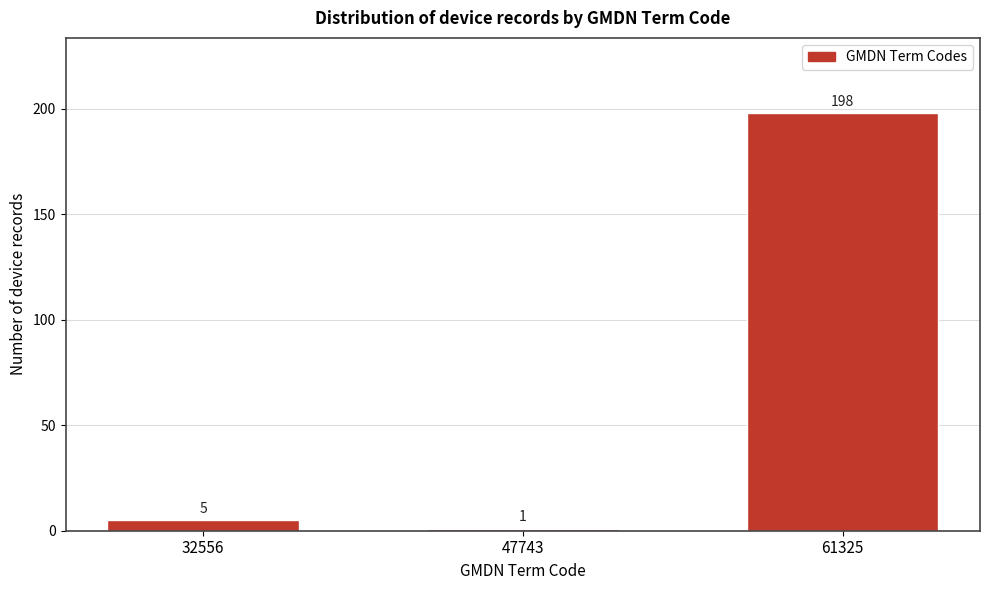

Reading left to right, list all the values displayed in this chart.

5	1	198